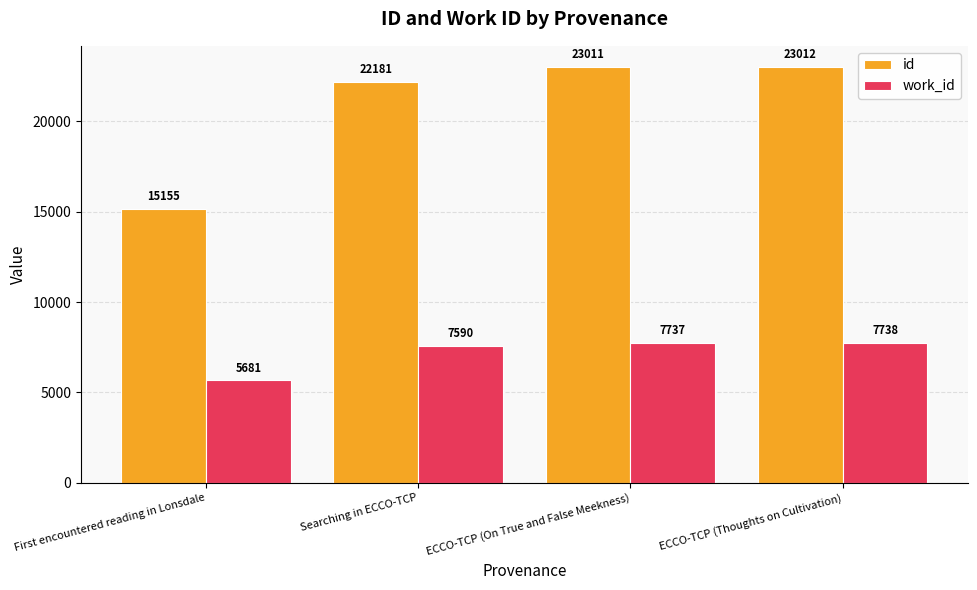

Reading left to right, what are all the values shown in this chart?

id: 15155	22181	23011	23012
work_id: 5681	7590	7737	7738